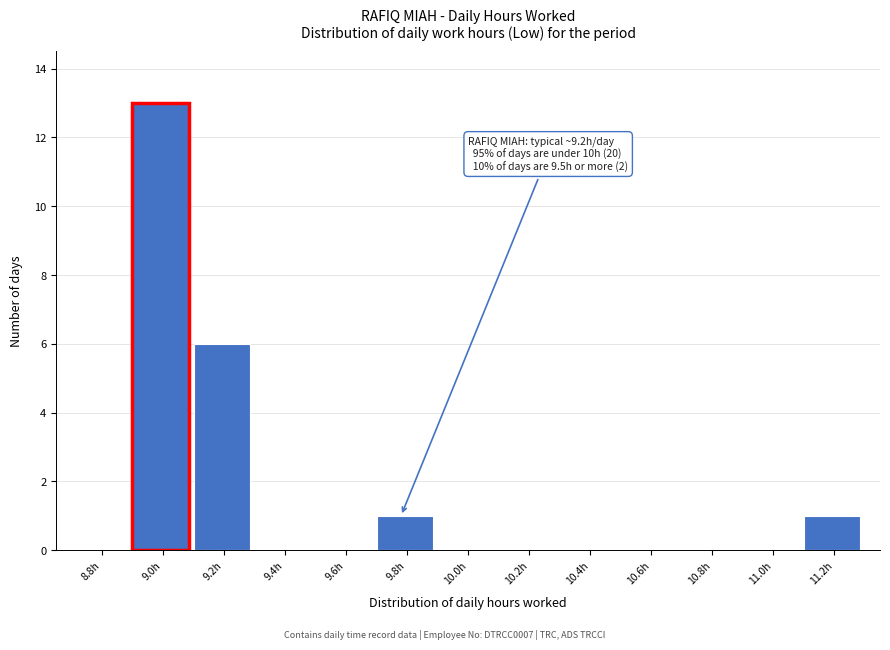

Reading right to left, what are all the values shown in this chart?

11.2h=1	11.0h=0	10.8h=0	10.6h=0	10.4h=0	10.2h=0	10.0h=0	9.8h=1	9.6h=0	9.4h=0	9.2h=6	9.0h=13	8.8h=0